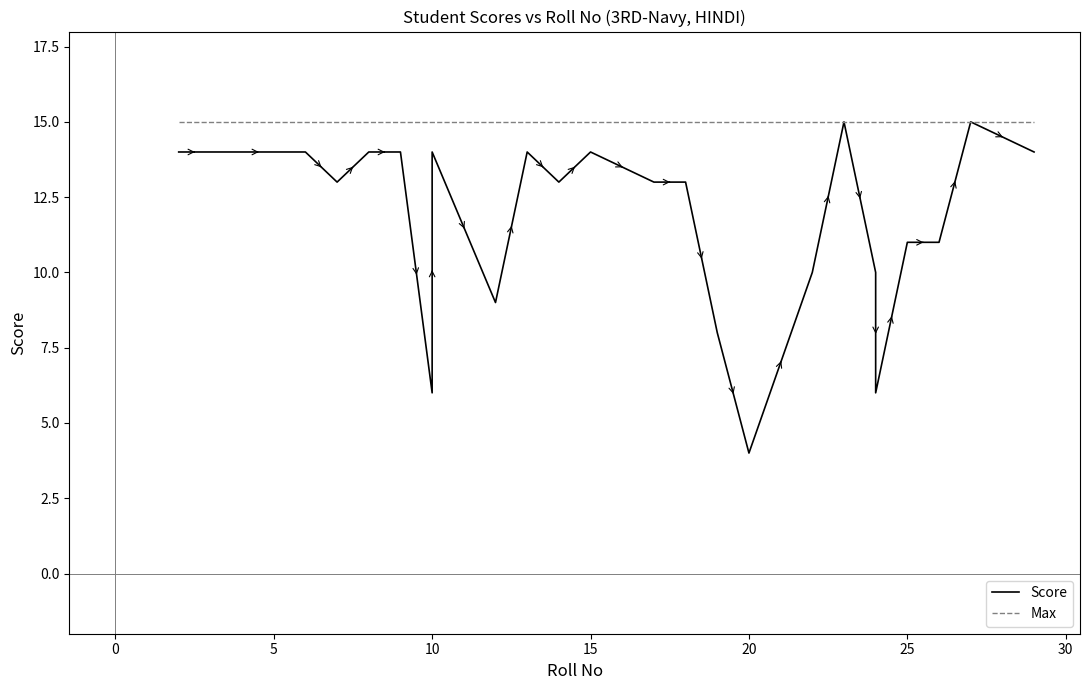

What is the difference between the second highest and minimum values in the Score series?

11